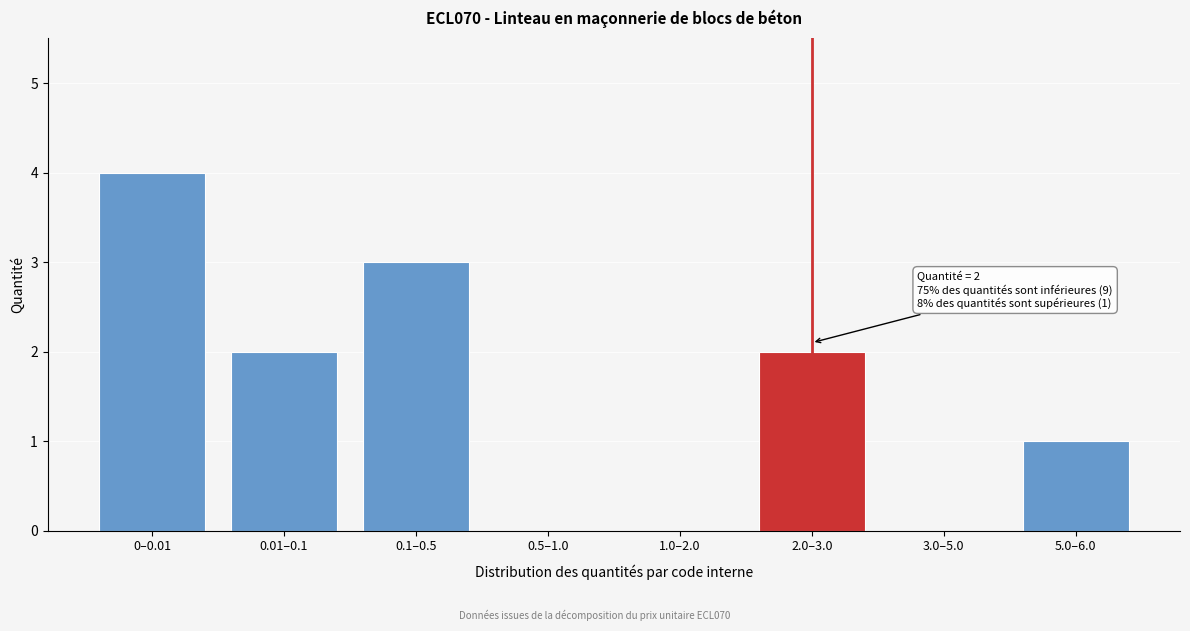

Reading left to right, list all the values displayed in this chart.

0–0.01=4	0.01–0.1=2	0.1–0.5=3	0.5–1.0=0	1.0–2.0=0	2.0–3.0=2	3.0–5.0=0	5.0–6.0=1